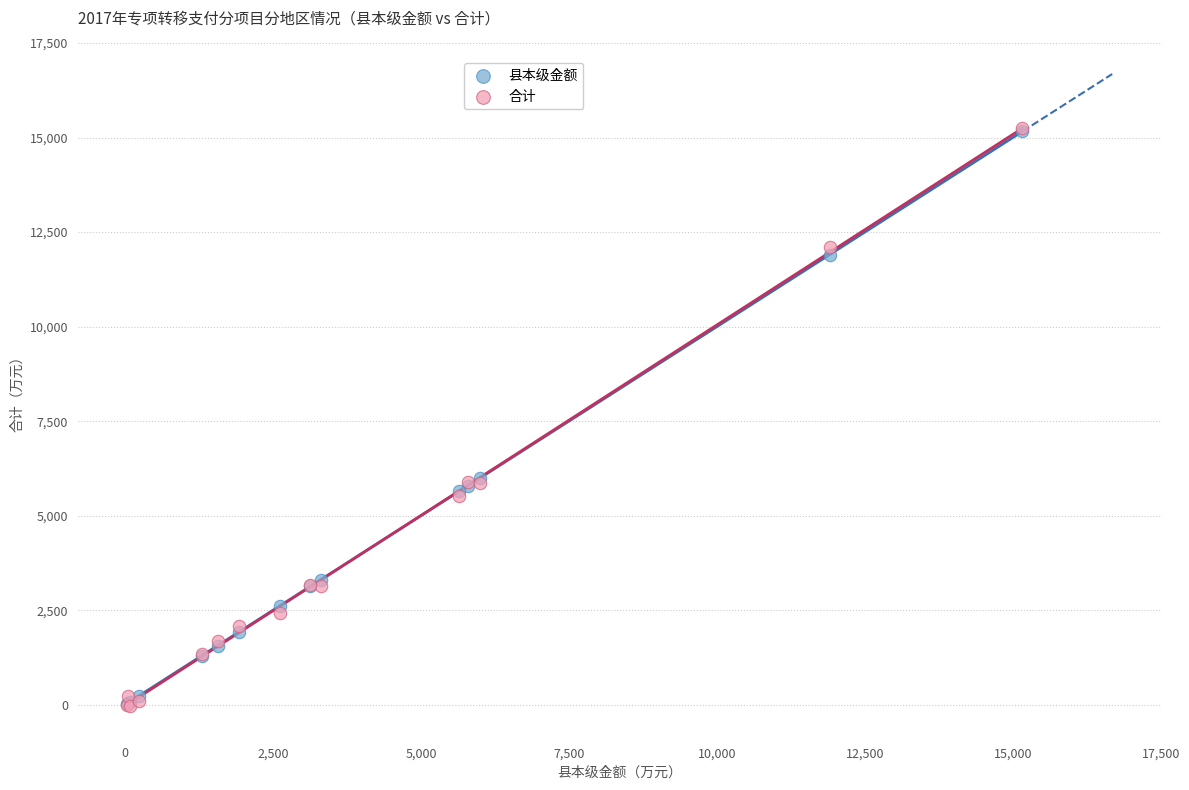

What are all the series names shown in the legend?

县本级金额, 合计